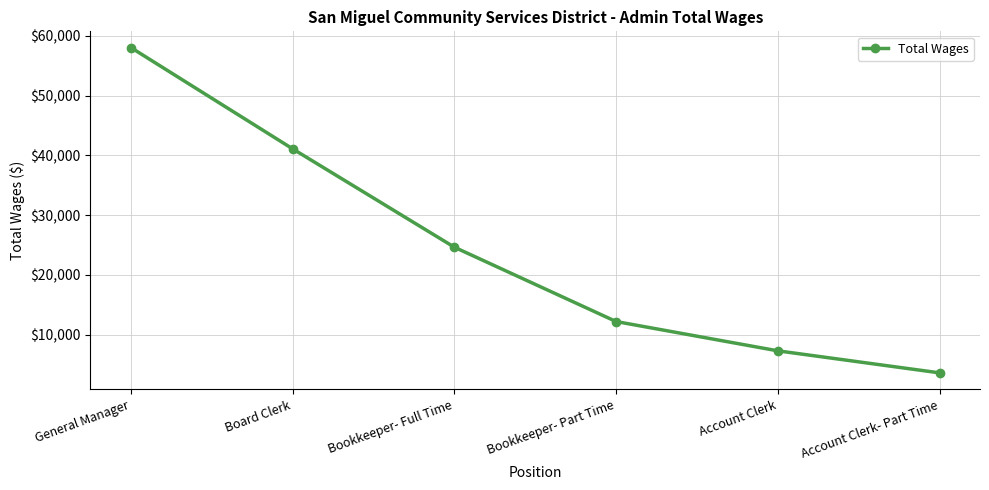

What position from the left is Account Clerk?

5